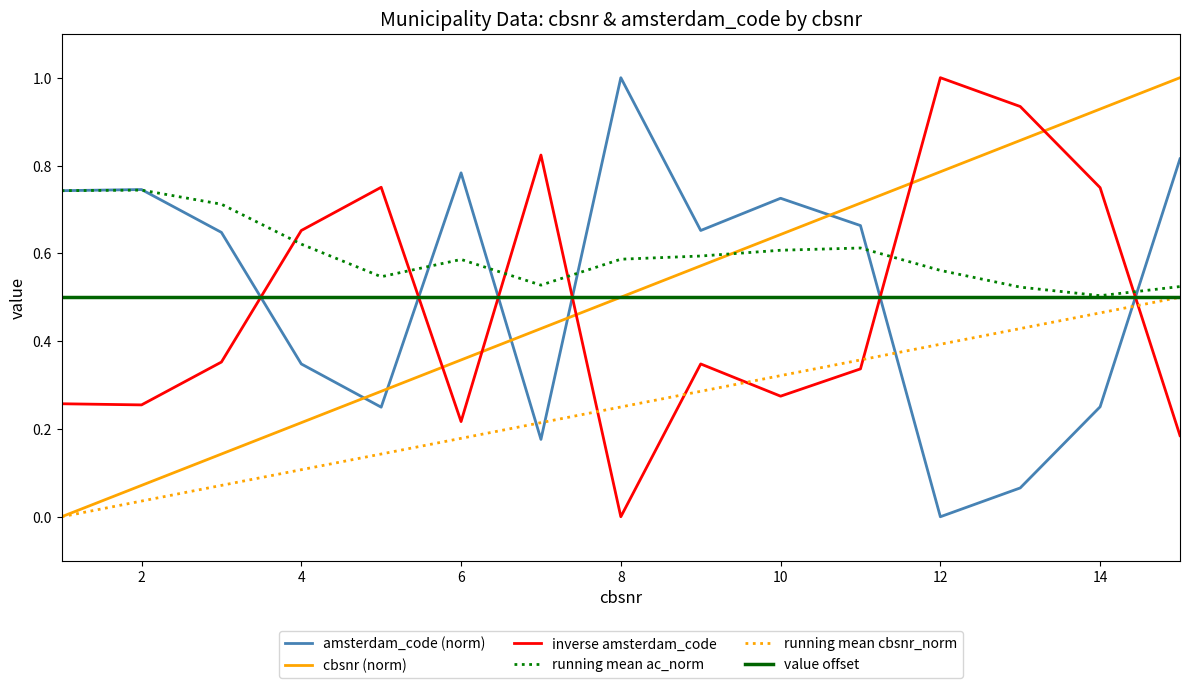

What is the maximum value shown in the chart?

1.0